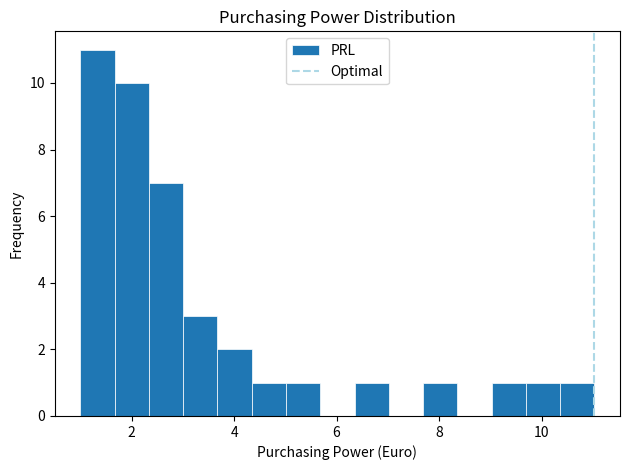

Read against the x-axis, roughly where is the centre of the tallest bar?

1.4